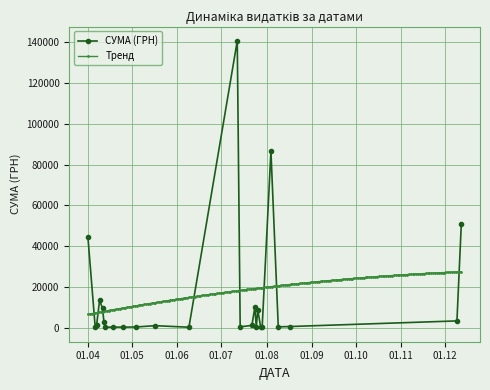

What is the value of the 40th point from the left?

361.8